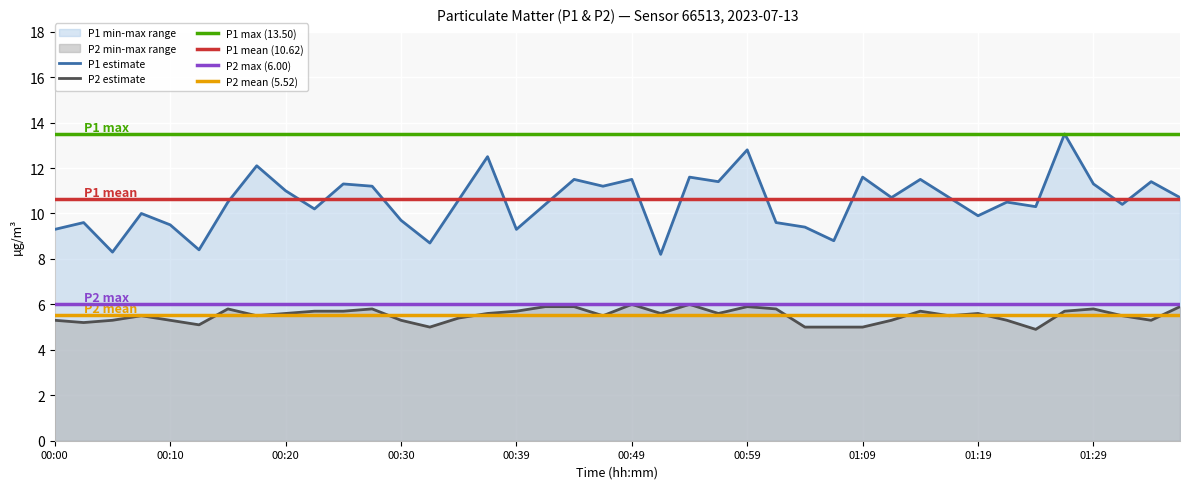

What position from the left is 01:34?

39